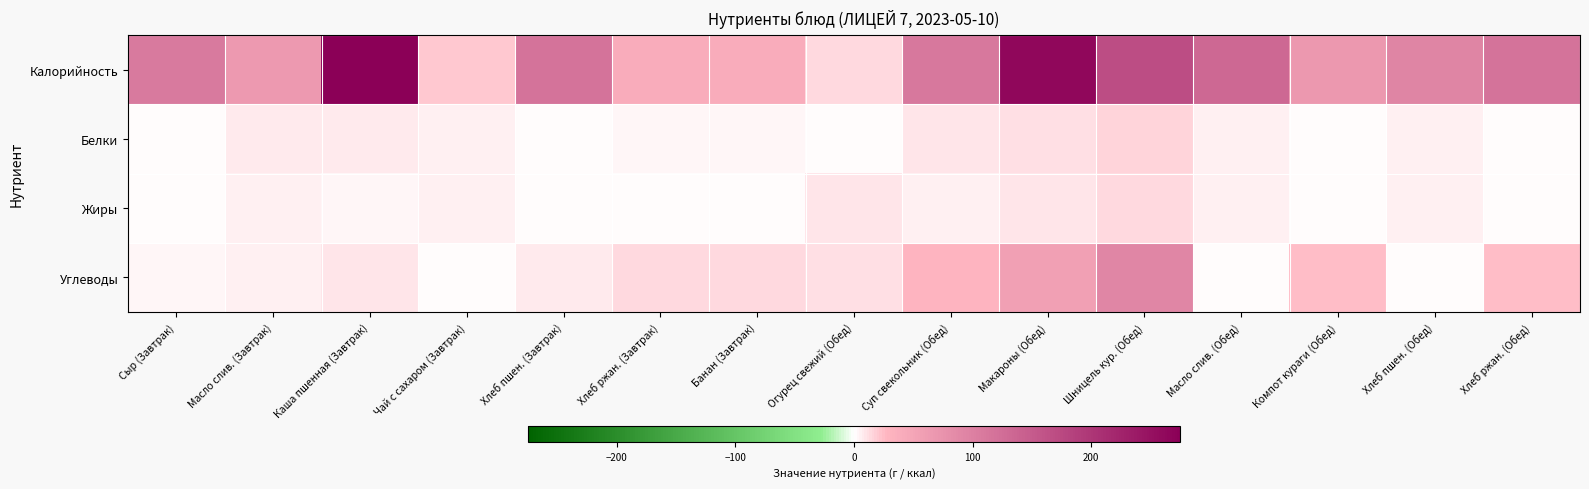

Reading right to left, what are all the values shown in this chart?

Калорийность: Хлеб ржан. (Обед)=117.4	Хлеб пшен. (Обед)=93.8	Компот кураги (Обед)=66.9	Масло слив. (Обед)=132.2	Шницель кур. (Обед)=168.6	Макароны (Обед)=262.4	Суп свекольник (Обед)=110.4	Огурец свежий (Обед)=14.1	Банан (Завтрак)=39.1	Хлеб ржан. (Завтрак)=39.1	Хлеб пшен. (Завтрак)=117.2	Чай с сахаром (Завтрак)=21.4	Каша пшенная (Завтрак)=274.9	Масло слив. (Завтрак)=66.1	Сыр (Завтрак)=107.5
Белки: Хлеб ржан. (Обед)=1.3	Хлеб пшен. (Обед)=4.6	Компот кураги (Обед)=1.3	Масло слив. (Обед)=4.6	Шницель кур. (Обед)=15.4	Макароны (Обед)=11.7	Суп свекольник (Обед)=8.9	Огурец свежий (Обед)=0.2	Банан (Завтрак)=2.3	Хлеб ржан. (Завтрак)=2.3	Хлеб пшен. (Завтрак)=0.2	Чай с сахаром (Завтрак)=4.6	Каша пшенная (Завтрак)=8.2	Масло слив. (Завтрак)=8.2	Сыр (Завтрак)=0.2
Жиры: Хлеб ржан. (Обед)=0.0	Хлеб пшен. (Обед)=5.9	Компот кураги (Обед)=0.0	Масло слив. (Обед)=5.9	Шницель кур. (Обед)=14.0	Макароны (Обед)=8.8	Суп свекольник (Обед)=5.7	Огурец свежий (Обед)=10.1	Банан (Завтрак)=0.0	Хлеб ржан. (Завтрак)=0.0	Хлеб пшен. (Завтрак)=0.1	Чай с сахаром (Завтрак)=5.9	Каша пшенная (Завтрак)=3.4	Масло слив. (Завтрак)=6.3	Сыр (Завтрак)=0.0
Углеводы: Хлеб ржан. (Обед)=23.7	Хлеб пшен. (Обед)=0.0	Компот кураги (Обед)=23.7	Масло слив. (Обед)=0.0	Шницель кур. (Обед)=92.0	Макароны (Обед)=57.4	Суп свекольник (Обед)=28.4	Огурец свежий (Обед)=10.9	Банан (Завтрак)=14.8	Хлеб ржан. (Завтрак)=14.8	Хлеб пшен. (Завтрак)=6.6	Чай с сахаром (Завтрак)=0.0	Каша пшенная (Завтрак)=10.7	Масло слив. (Завтрак)=5.0	Сыр (Завтрак)=2.8